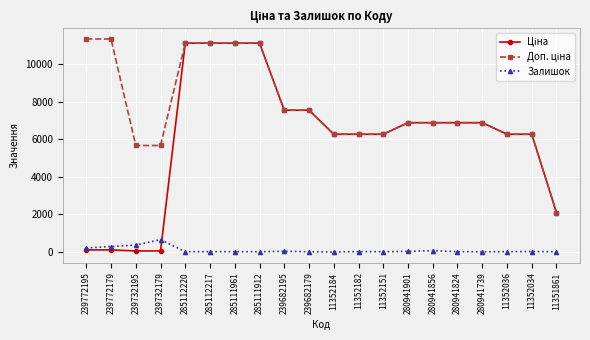

At how many categories does at least one series exceed 4588?

19